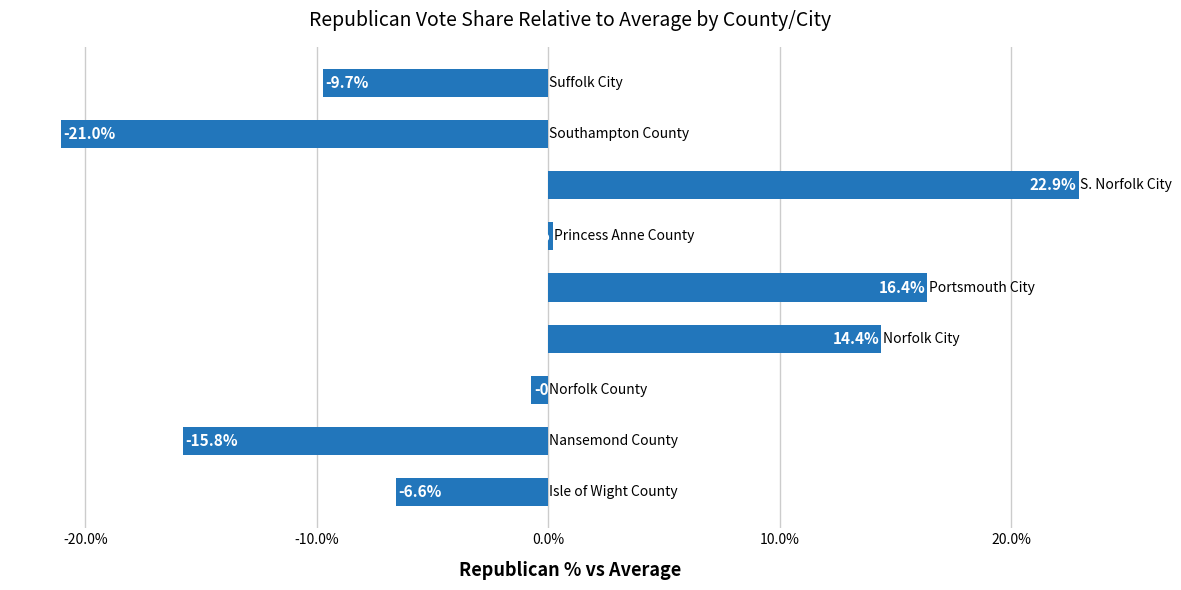

How many bars are there in total?

9